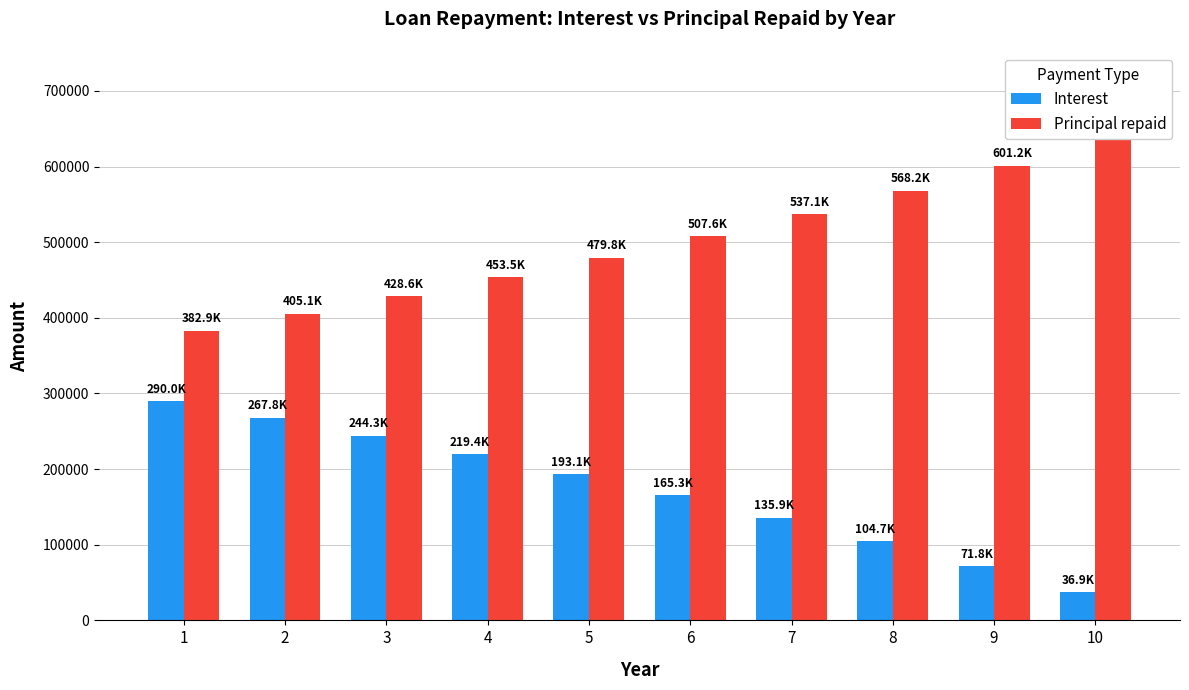

Is the value of Interest at 1 greater than the value of Principal repaid at 1?

No